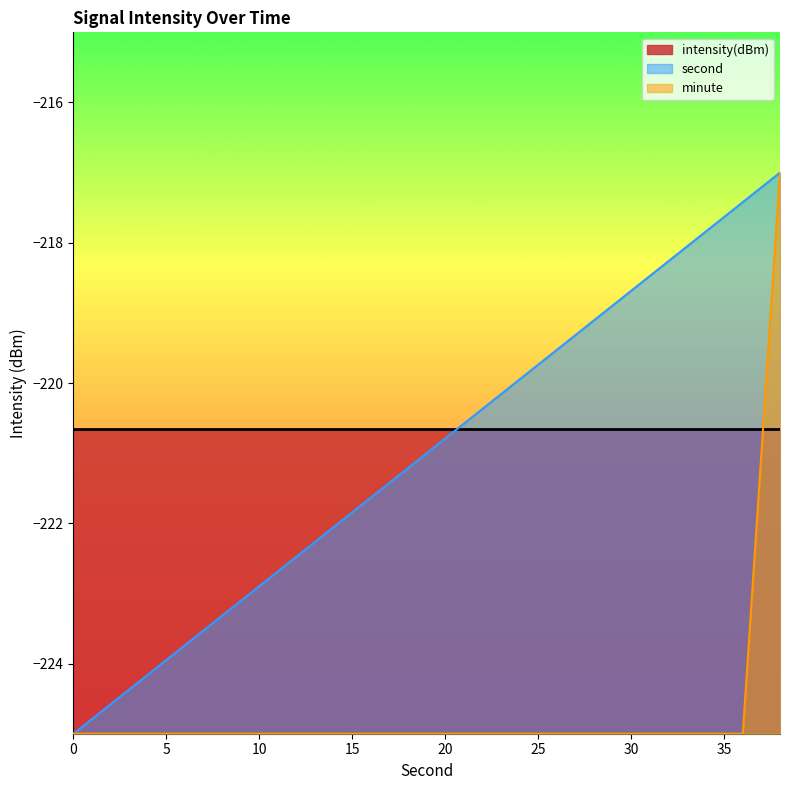

Which series has the widest spread of values?

second